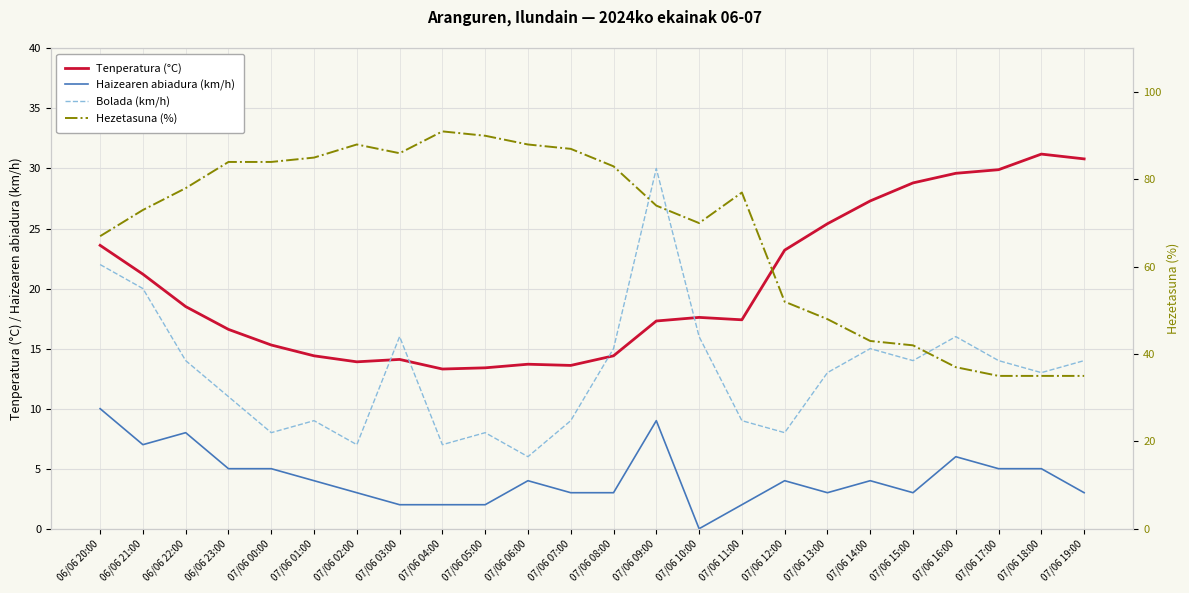

True or false: Haizearen abiadura (km/h) and Hezetasuna (%) cross at least once.

False